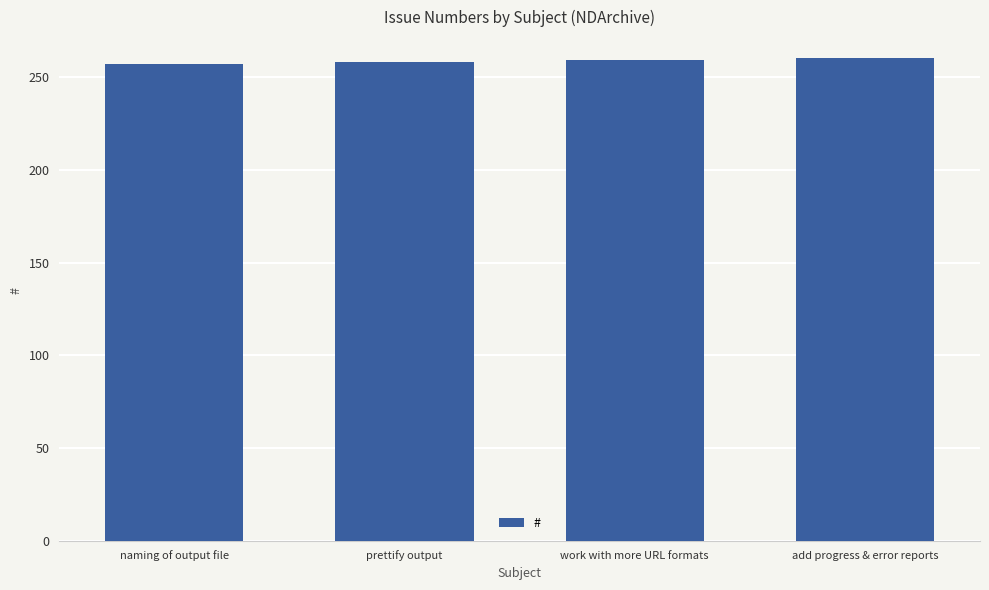

What is the sum of all values?

1034